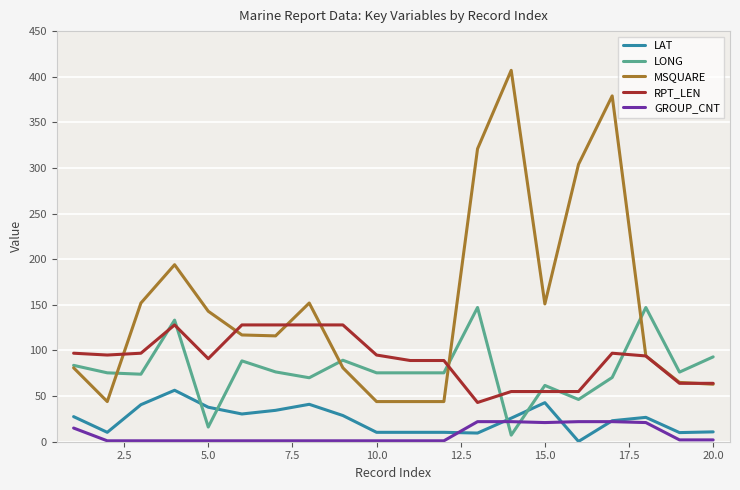

True or false: GROUP_CNT and RPT_LEN intersect in this chart.

False